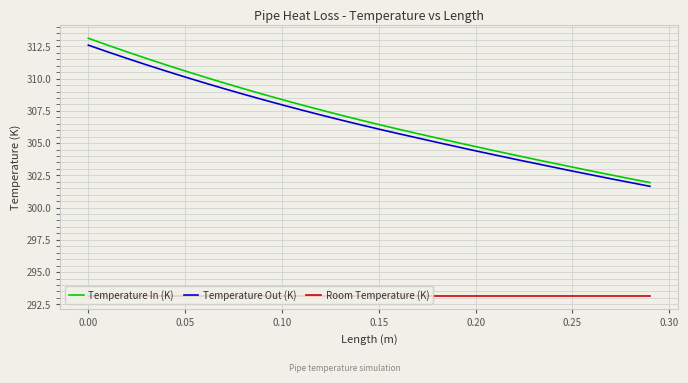

What is the minimum value shown in the chart?

293.1